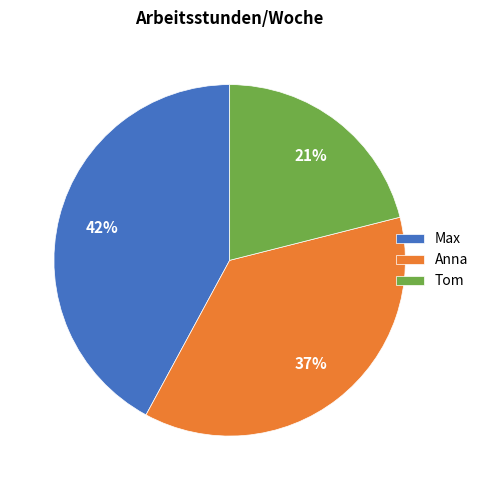

To the nearest percent, what percentage of the pie is Max?

42%